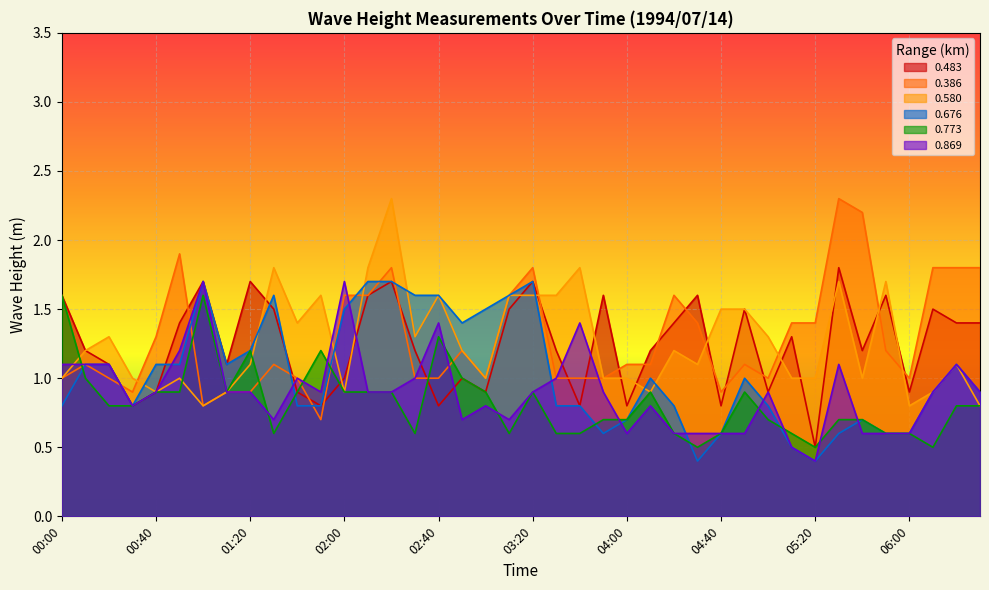

What is the sum of the 0.869 values at 05:40 and 06:20?

1.7